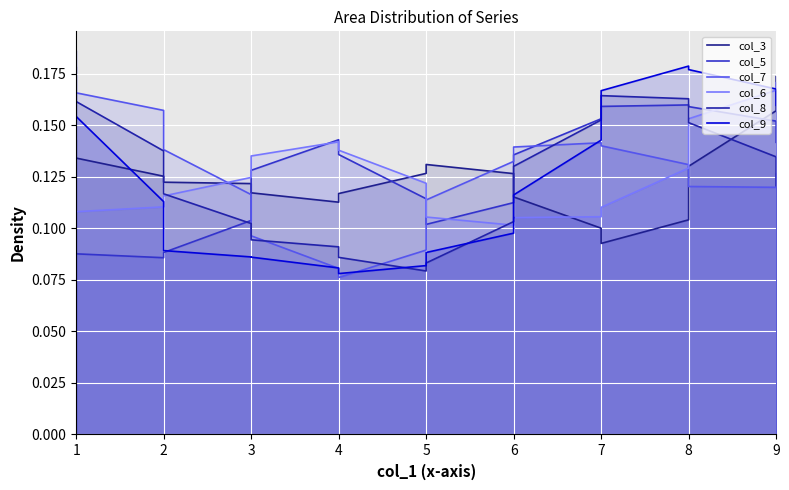

How many interior local valleys does the col_8 series have?

1